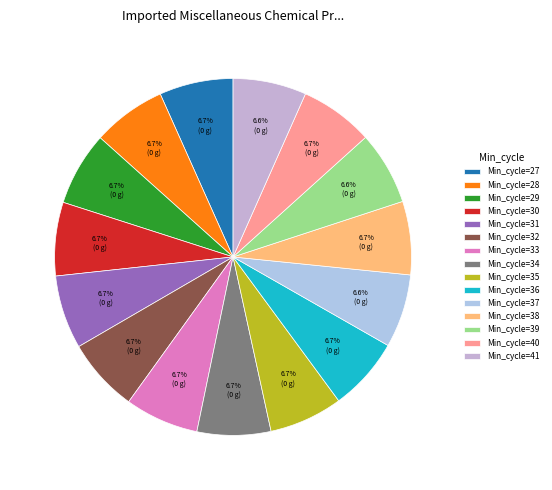

To the nearest percent, what is the average slice percentage?

7%